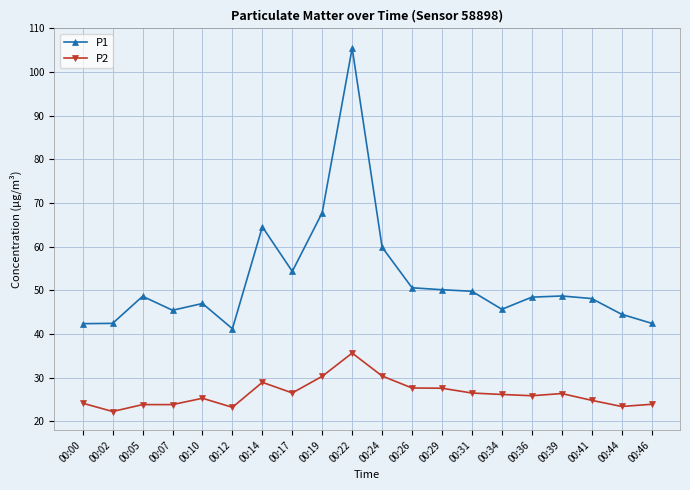

At which category is the sum across all series the highest?

00:22